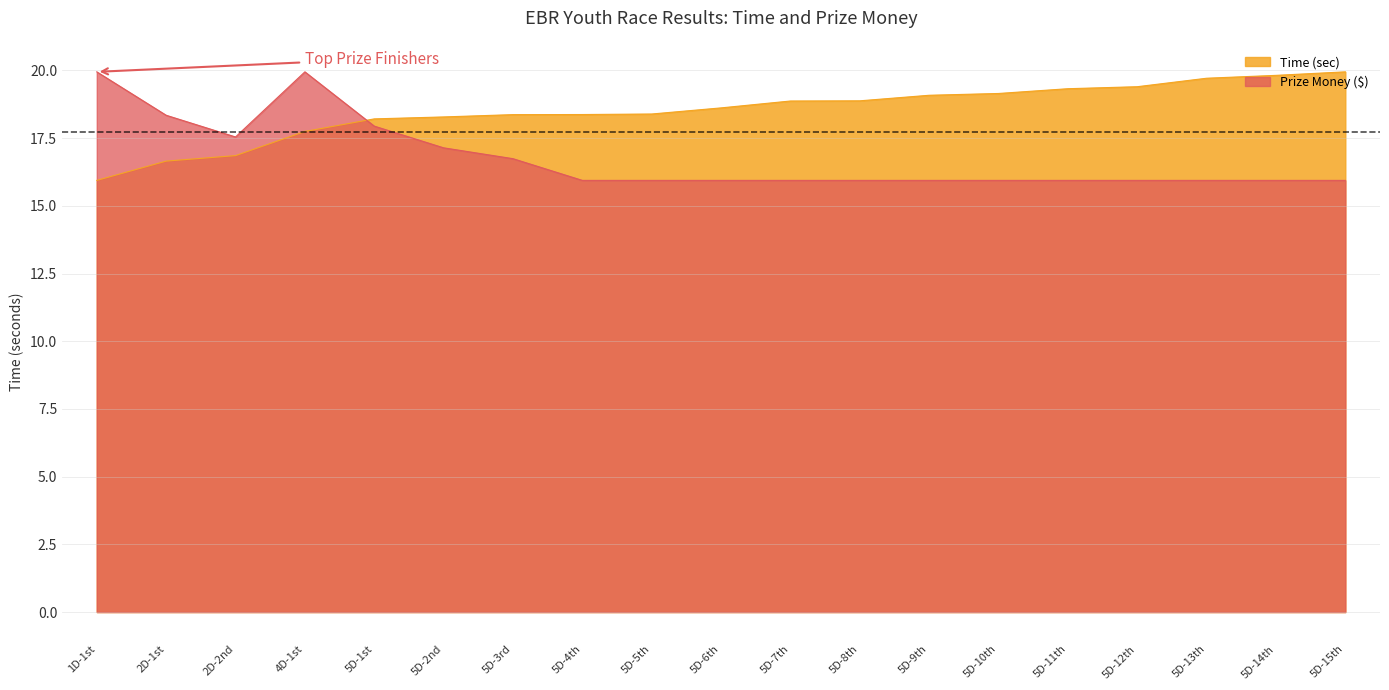

What is the sum of the Time values at 5D-1st and 5D-11th?

37.5